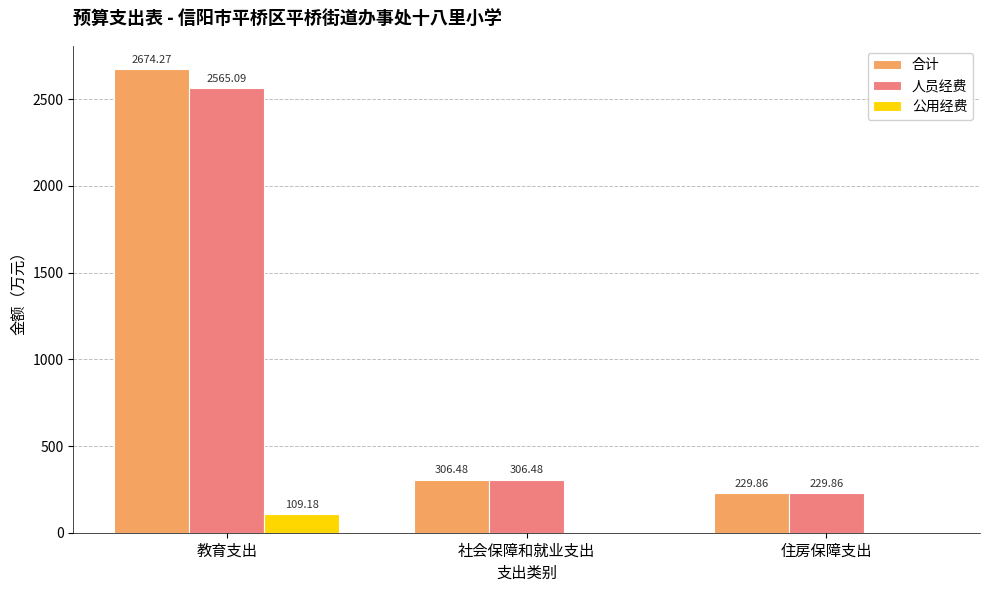

What is the sum of the 人员经费 values at 住房保障支出 and 社会保障和就业支出?

536.3